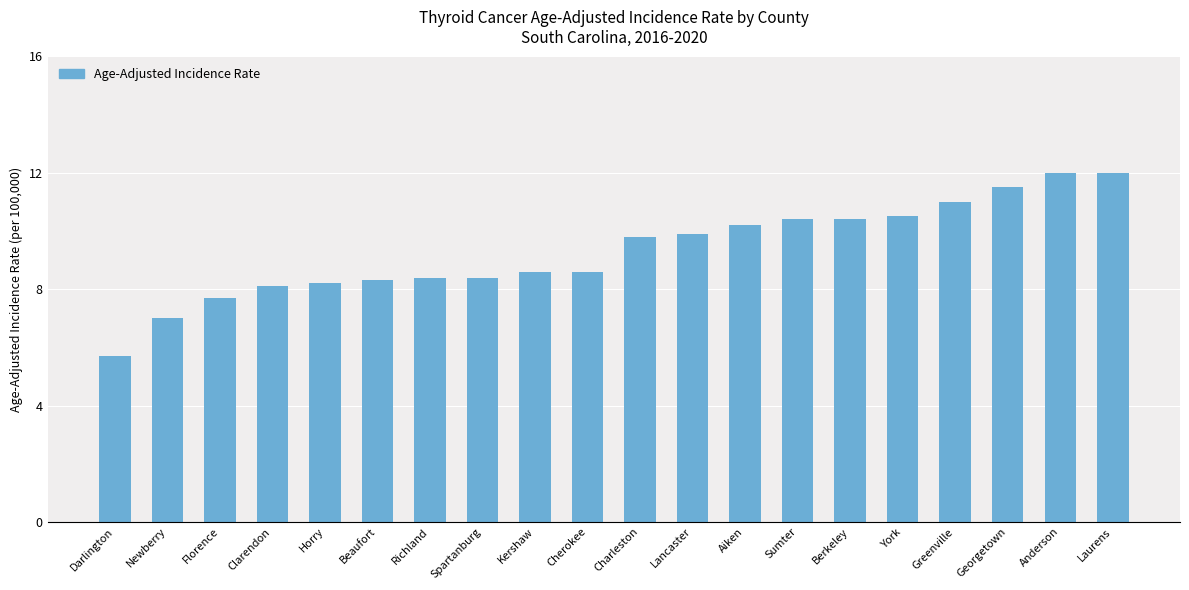

What is the minimum value shown in the chart?

5.7